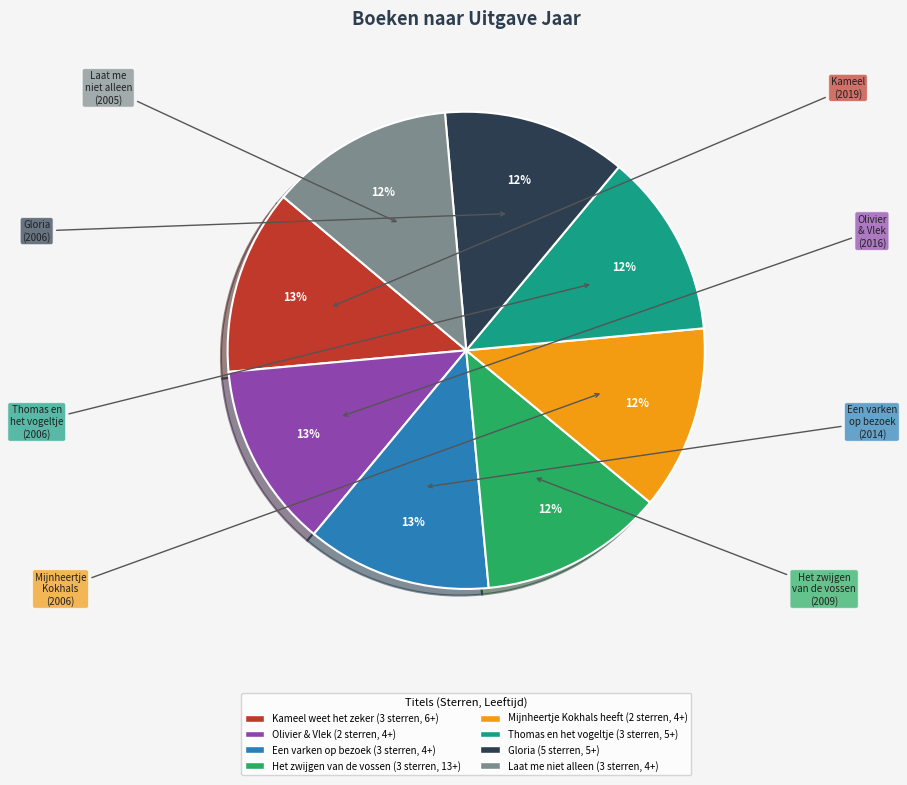

Is there any slice that represents more than half of the pie?

No